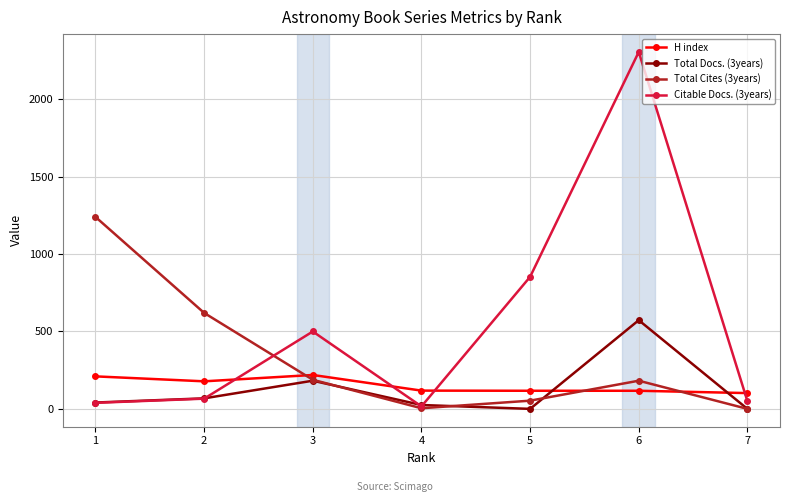

How many data points does each series have?

7